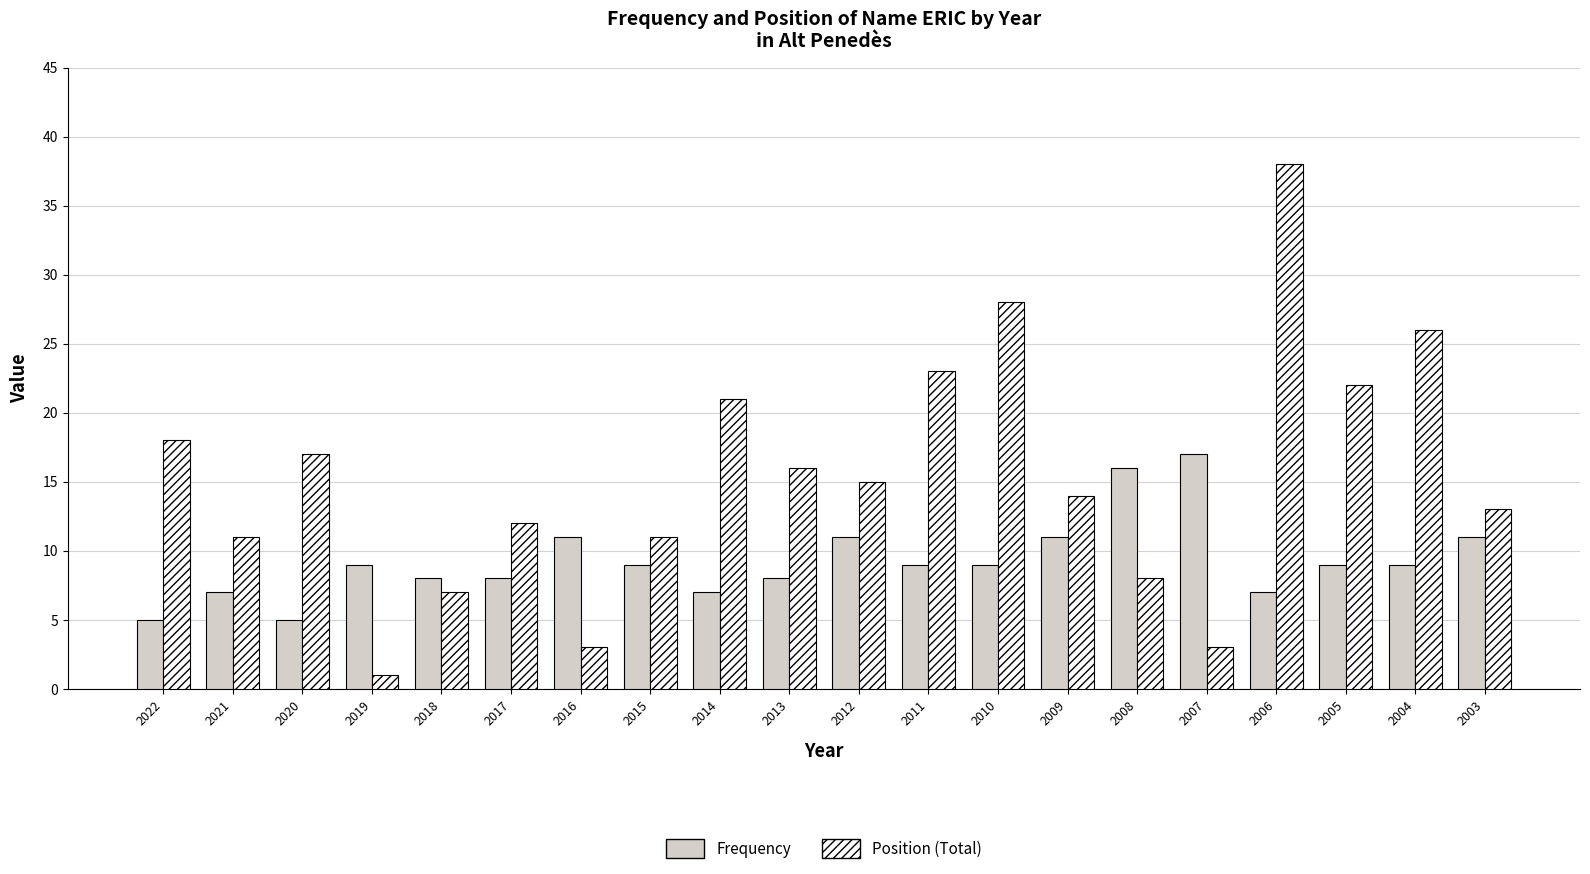

What is the sum of the Frequency values at 2006 and 2014?

14